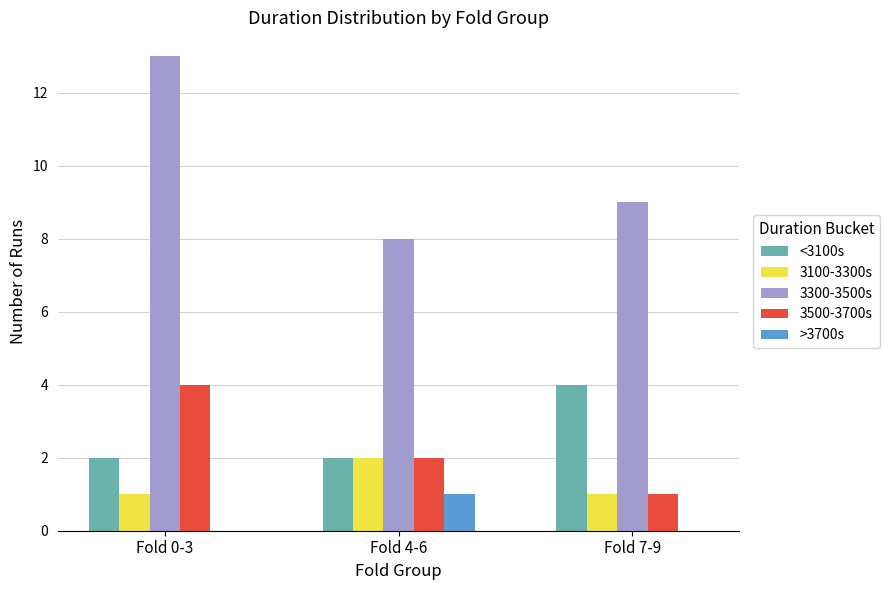

The 3500-3700s series shows 4 at Fold 0-3. True or false?

True